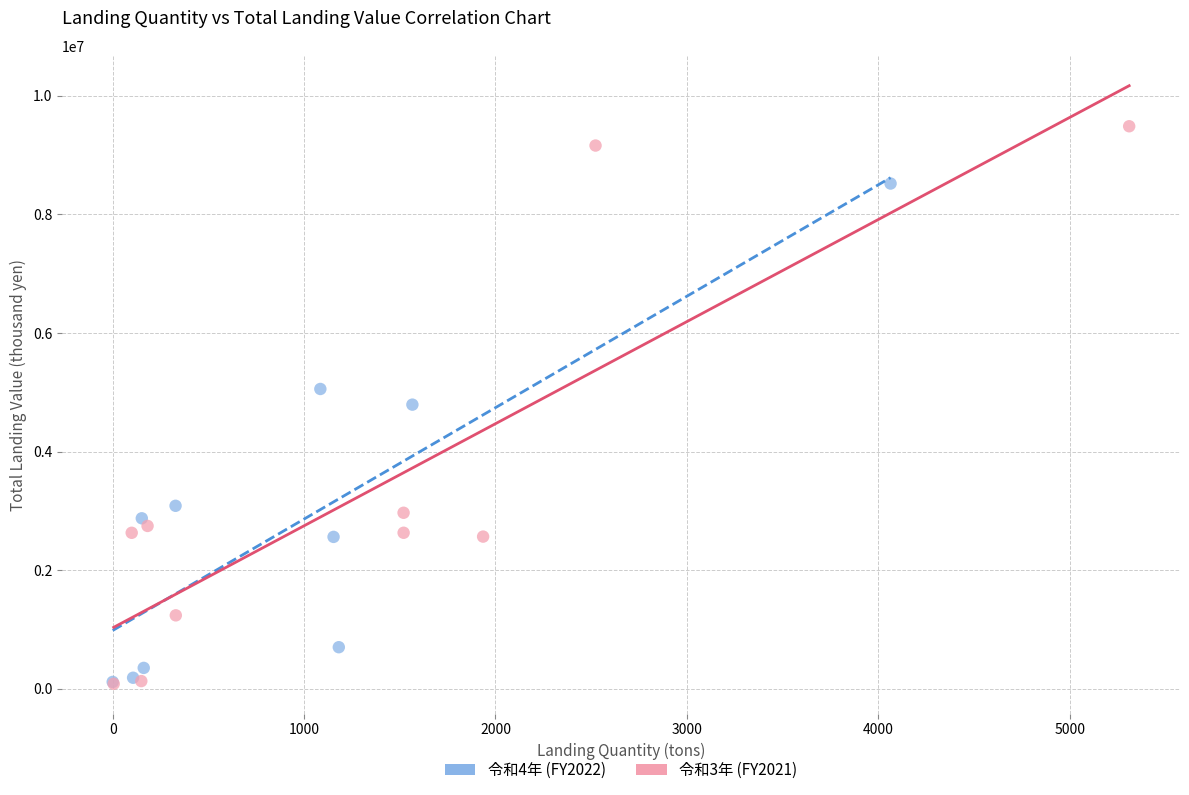

Which series has the largest Y range (max minus min)?

令和3年 (FY2021)